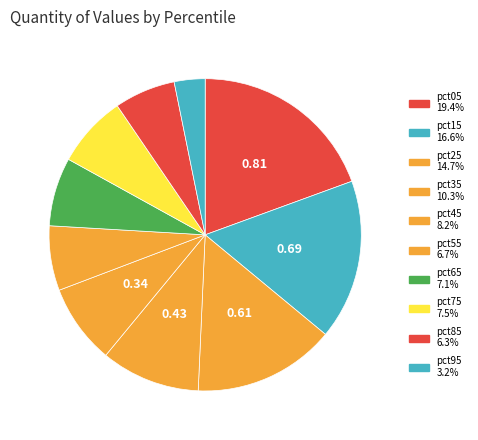

To the nearest percent, what is the difference between the largest and smallest slice percentages?

16%